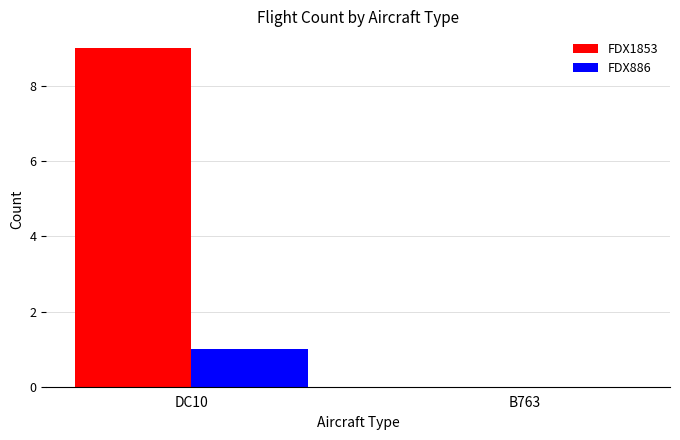

Is it true that FDX886 equals 0 at B763?

True